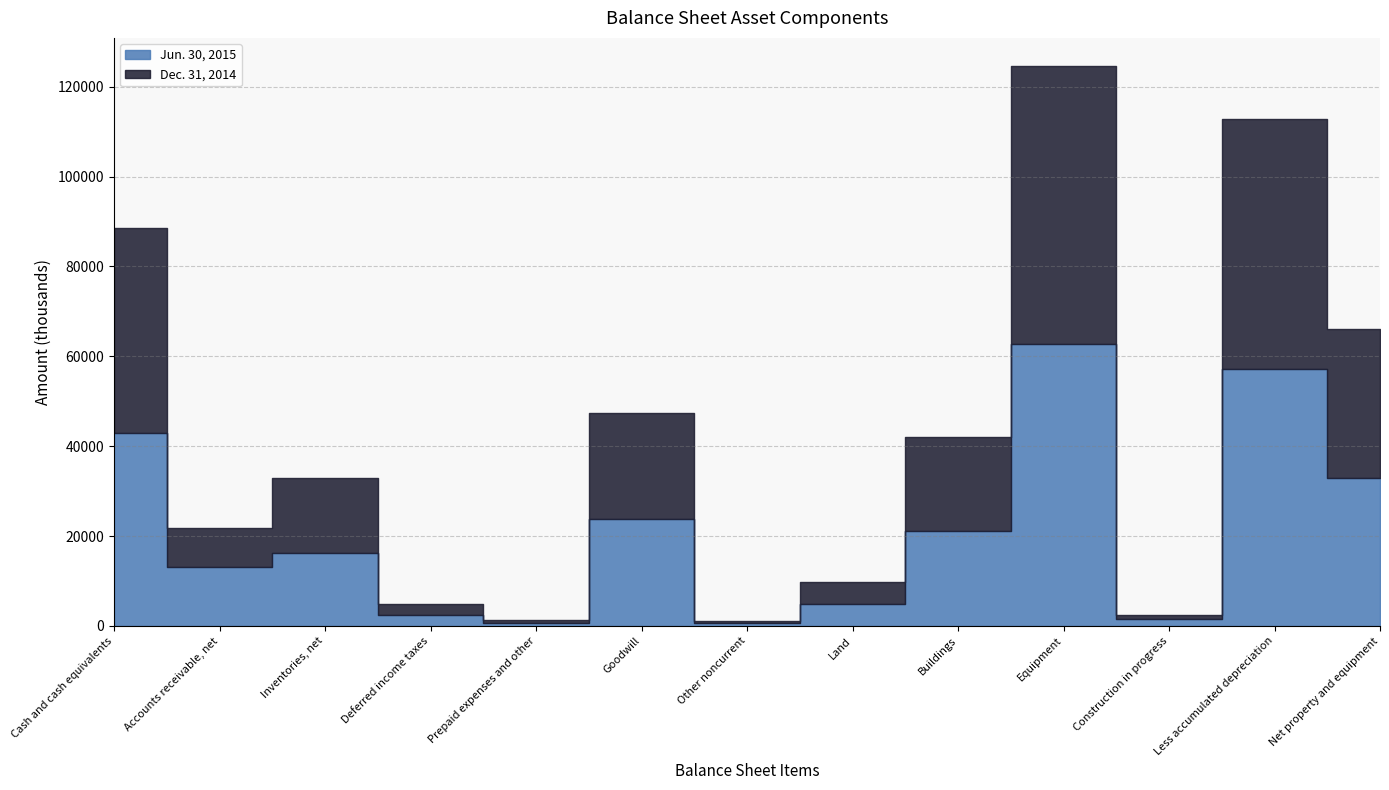

True or false: Jun. 30, 2015 has more than 0 points higher than both neighbors.

True